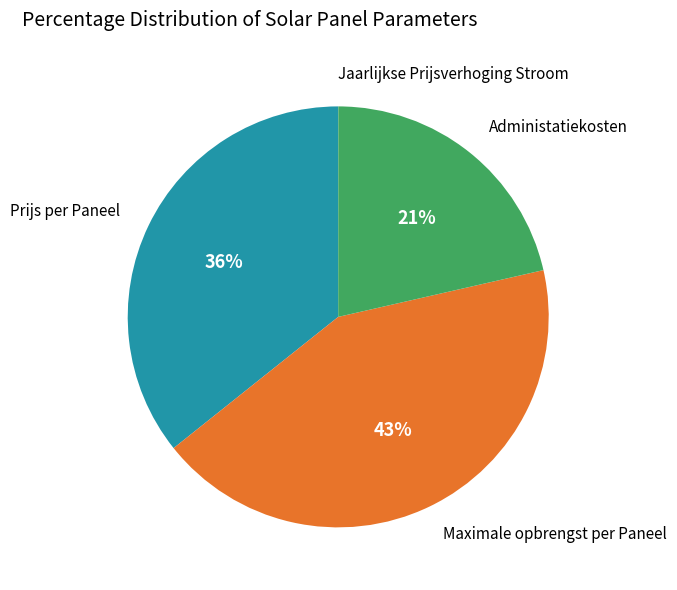

Which category has the biggest portion of the pie?

Maximale opbrengst per Paneel